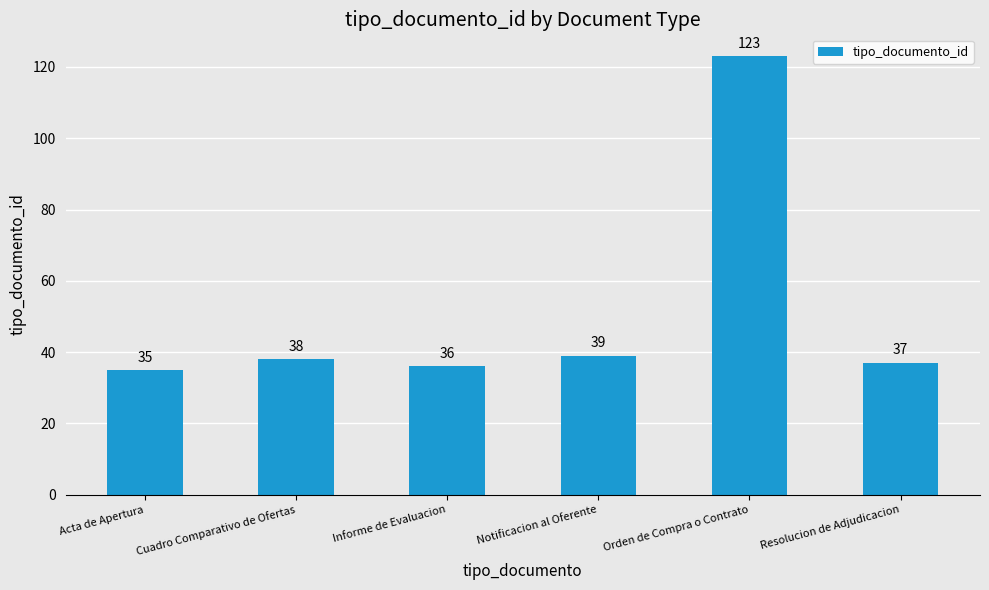

Which category has the lowest value across all series?

Acta de Apertura